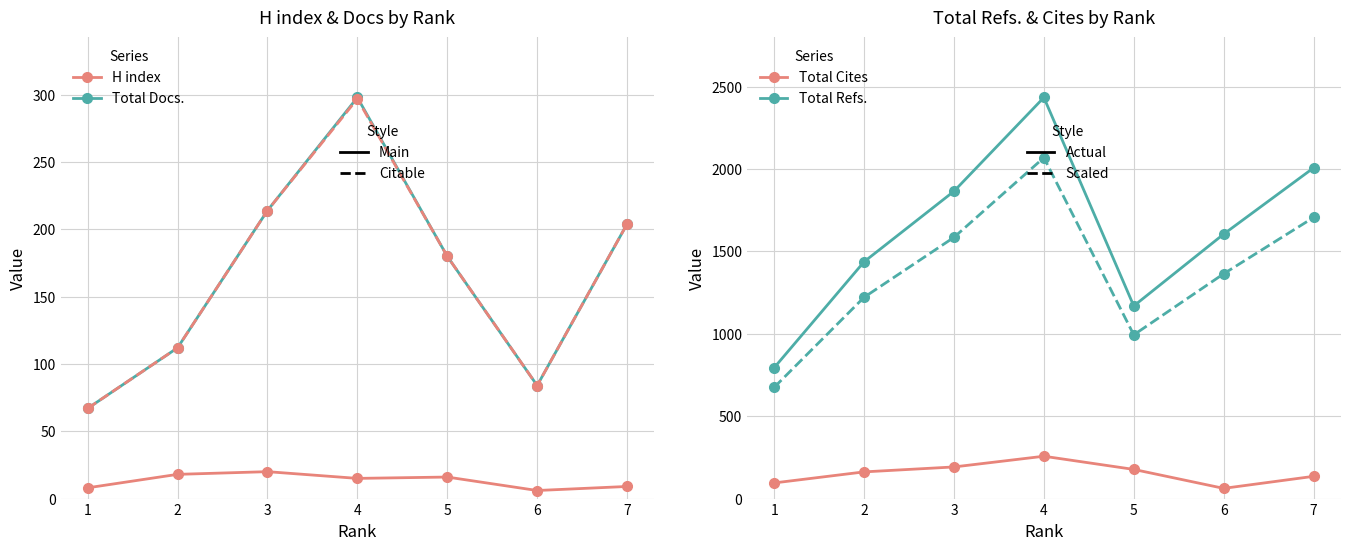

Which series has the largest range (max minus min)?

Total Refs.